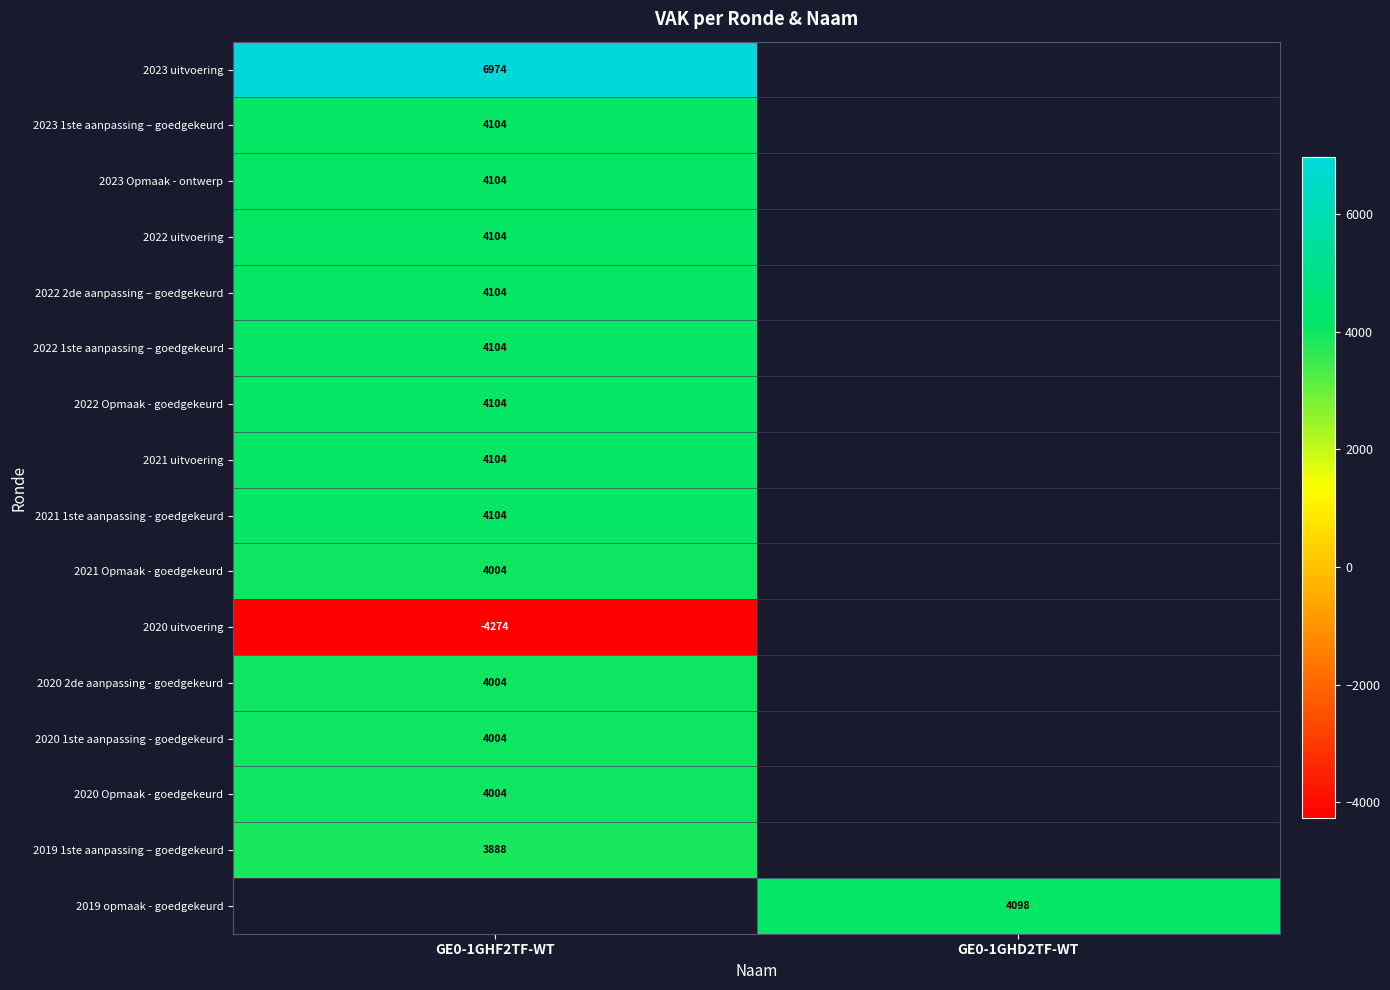

Is it true that 2021 uitvoering equals 2128 at GE0-1GHF2TF-WT?

False